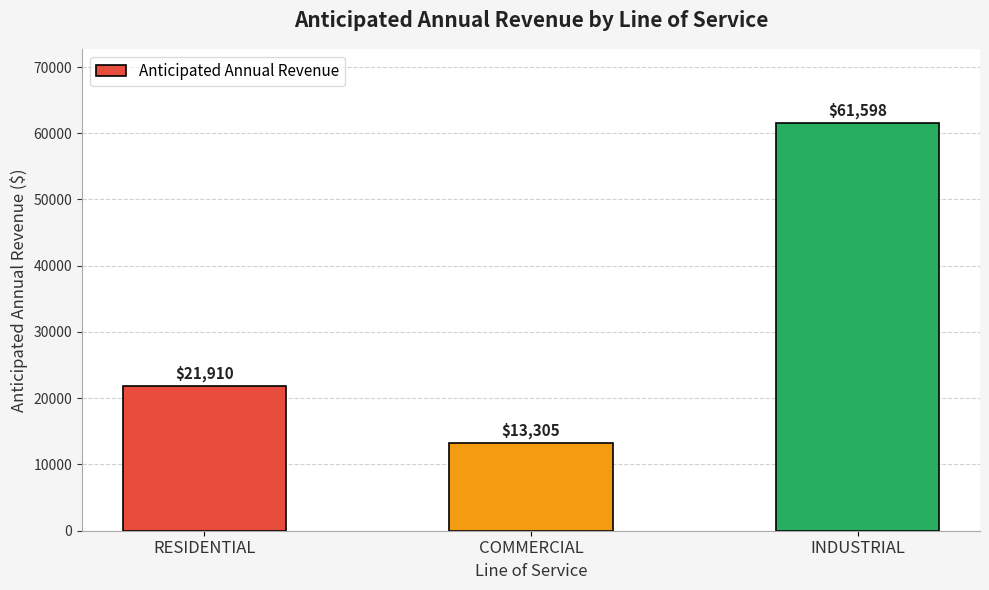

How many values exceed 21909?

2